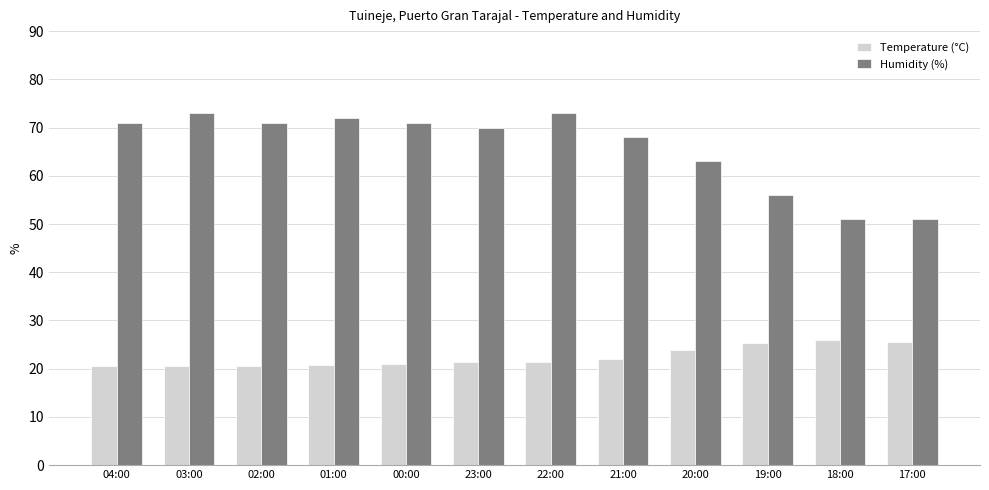

What is the difference between the highest and lowest values at 21:00?

45.9